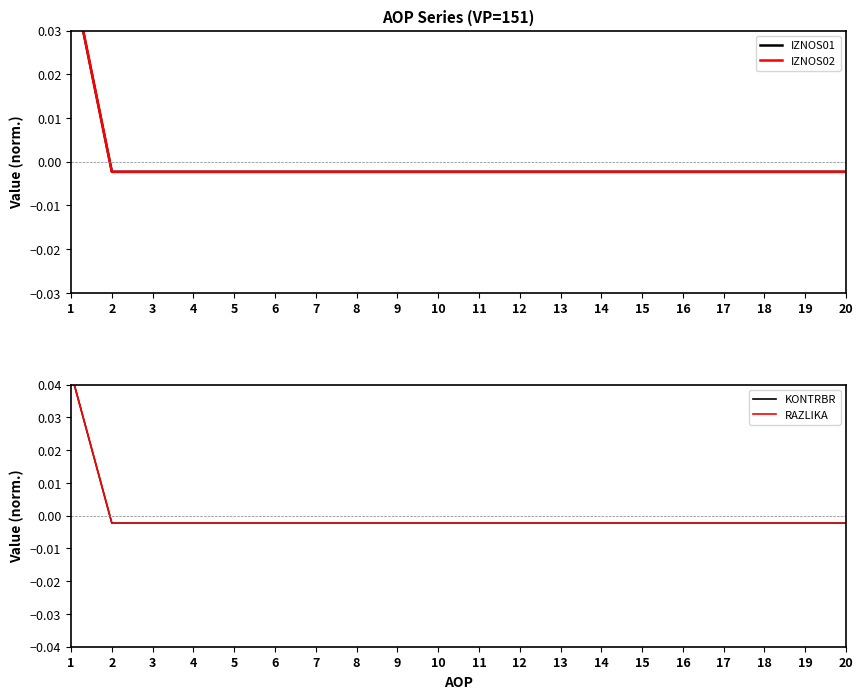

What is the total value across all series at 1?

0.2